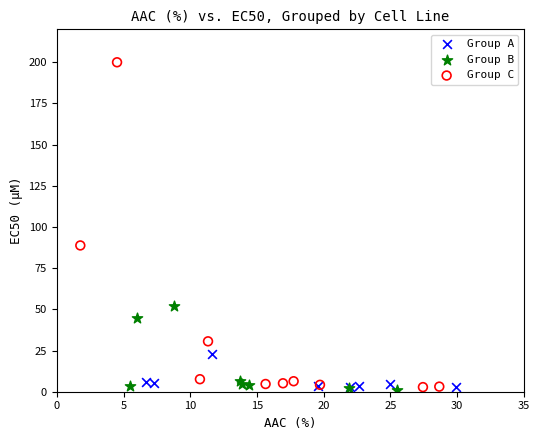

Which series has the widest spread of Y values?

Group C